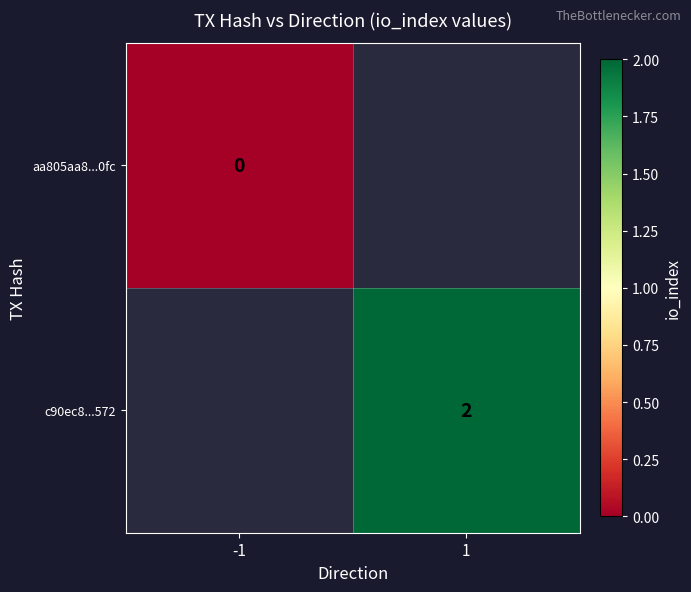

Is it true that c90ec8...572 equals 4 at 1?

False